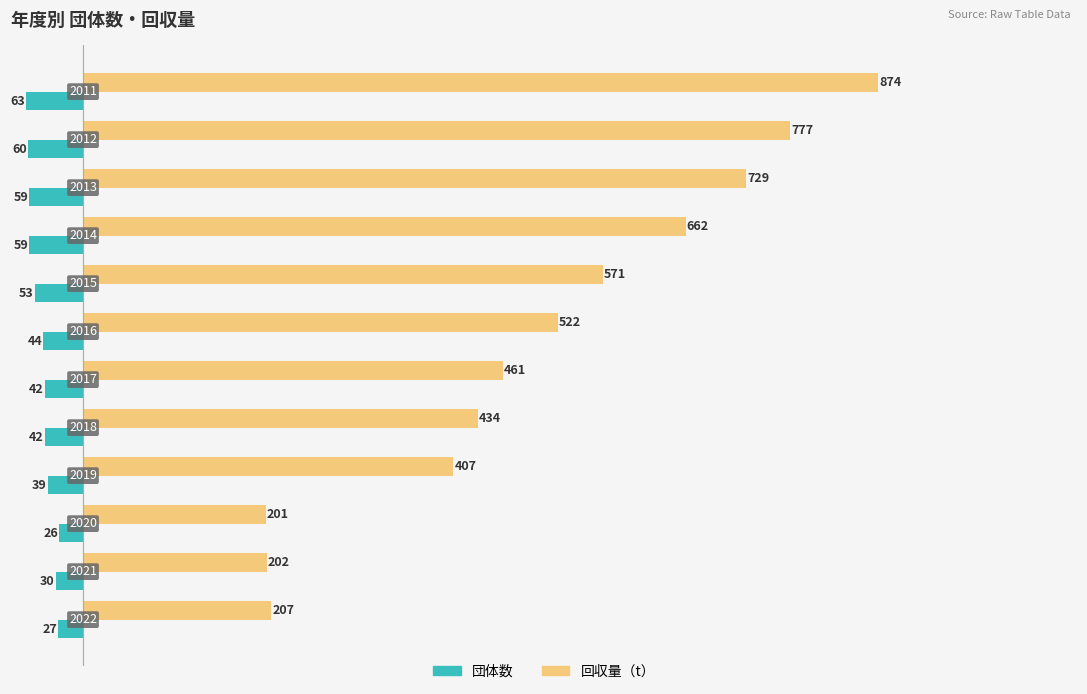

What are all the series names shown in the legend?

団体数, 回収量（t）